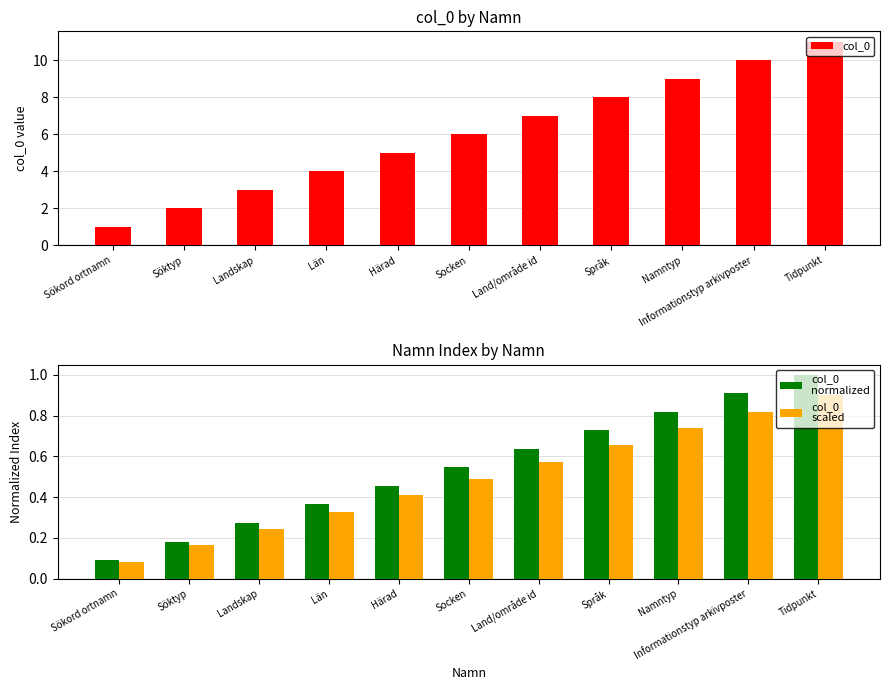

What is the sum of the col_0
normalized values at Socken and Informationstyp arkivposter?

1.5